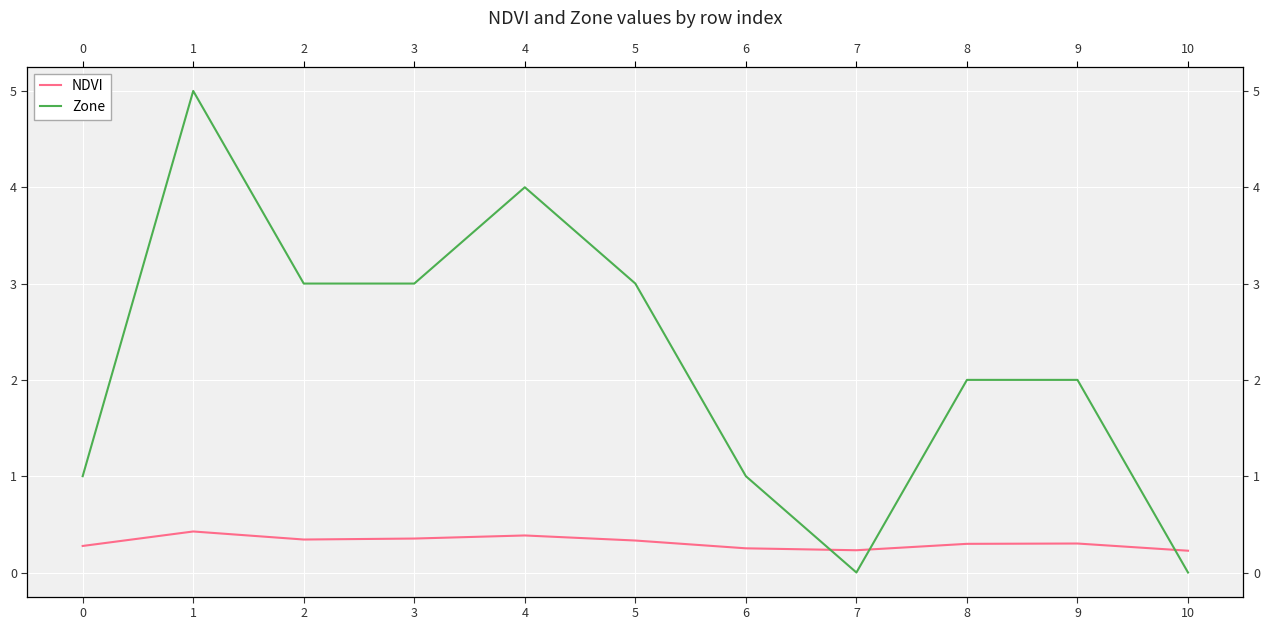

At how many categories does at least one series exceed 3?

2